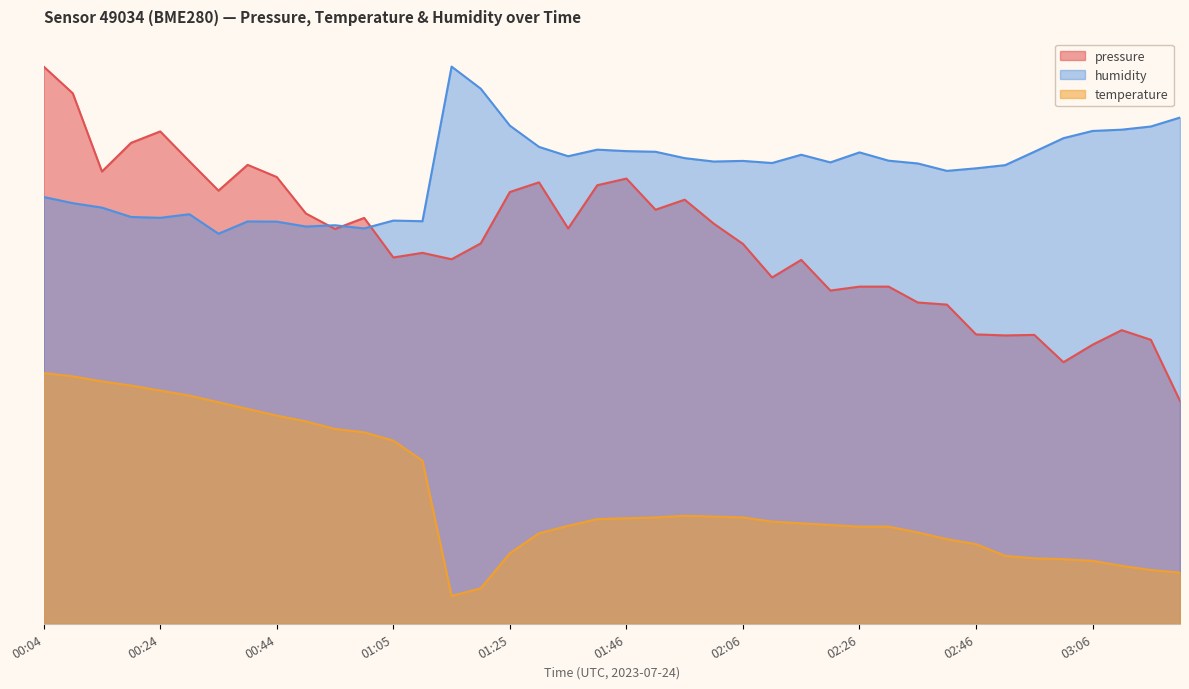

Which has a higher value, 02:11 or 01:15?

01:15